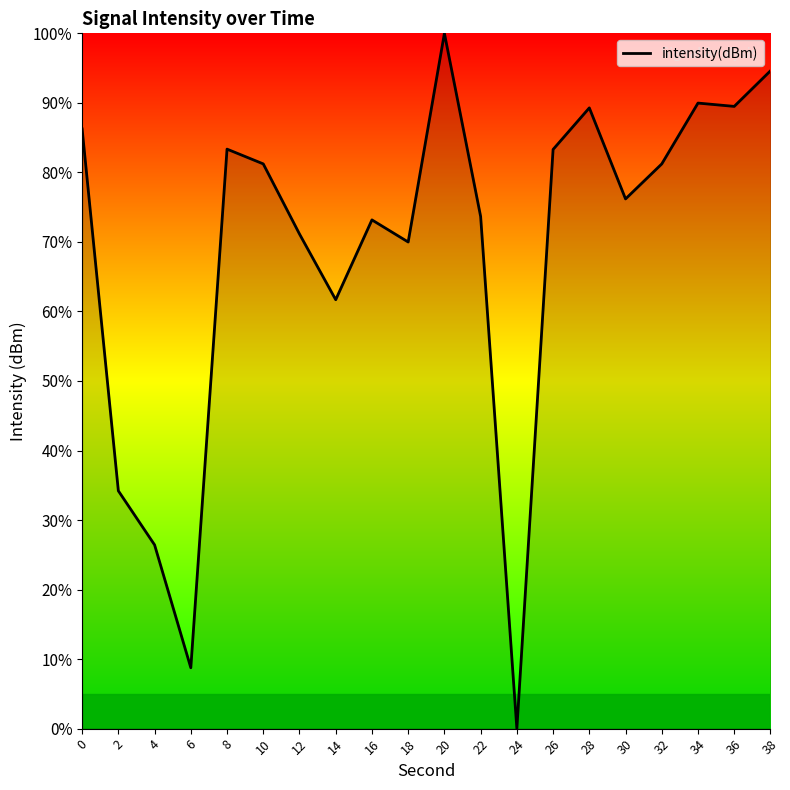

Which label corresponds to the smallest value in the chart?

24